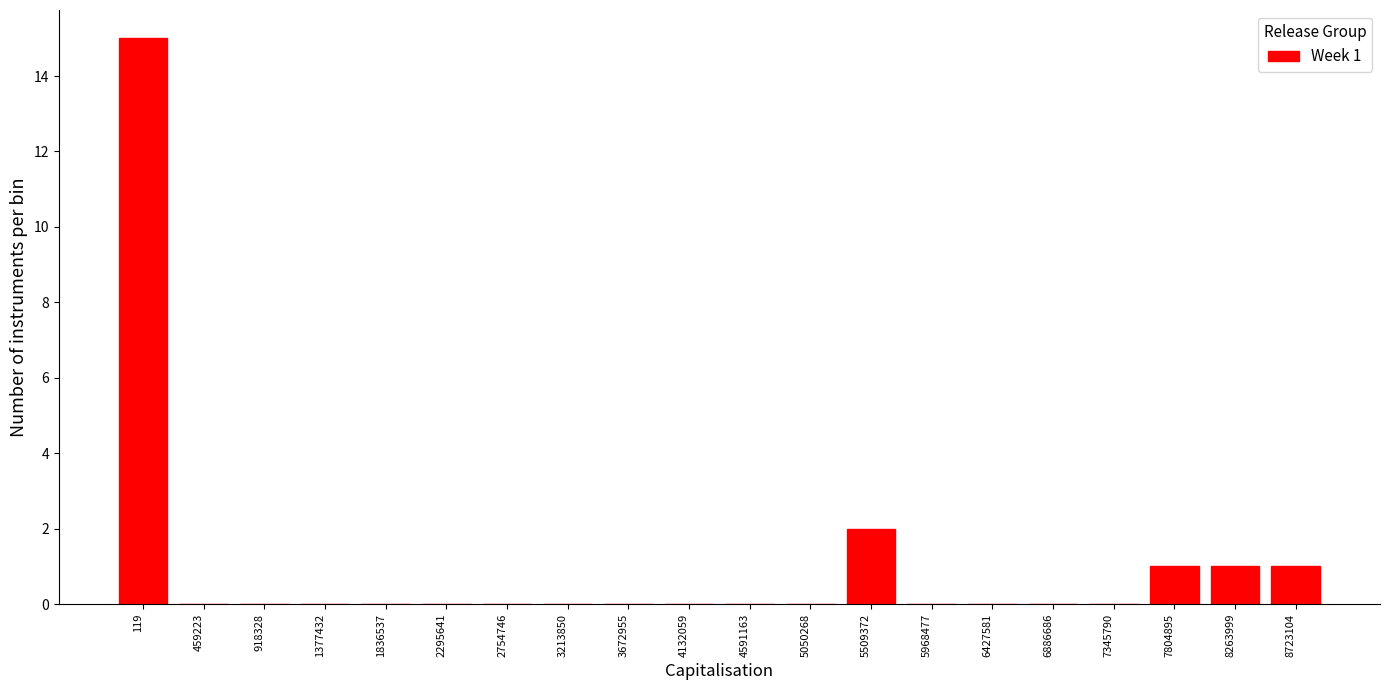

Reading right to left, what are all the values shown in this chart?

8723104=1	8263999=1	7804895=1	7345790=0	6886686=0	6427581=0	5968477=0	5509372=2	5050268=0	4591163=0	4132059=0	3672955=0	3213850=0	2754746=0	2295641=0	1836537=0	1377432=0	918328=0	459223=0	119=15